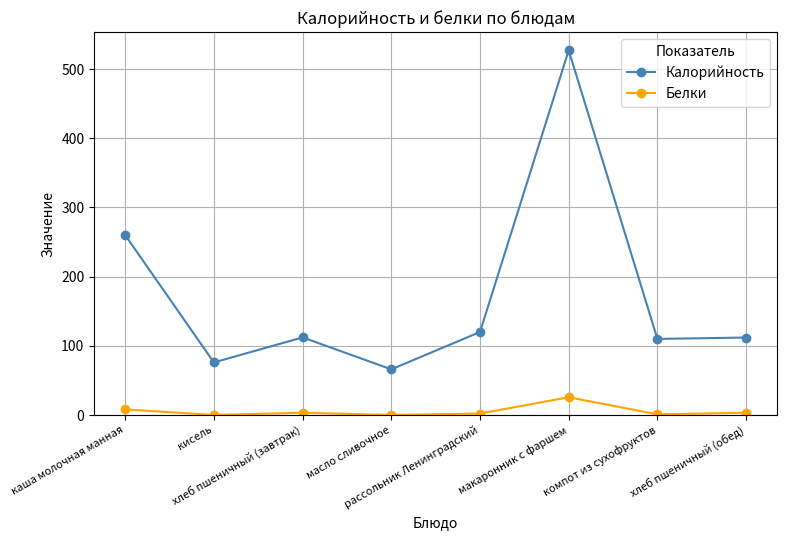

What are all the series names shown in the legend?

Калорийность, Белки